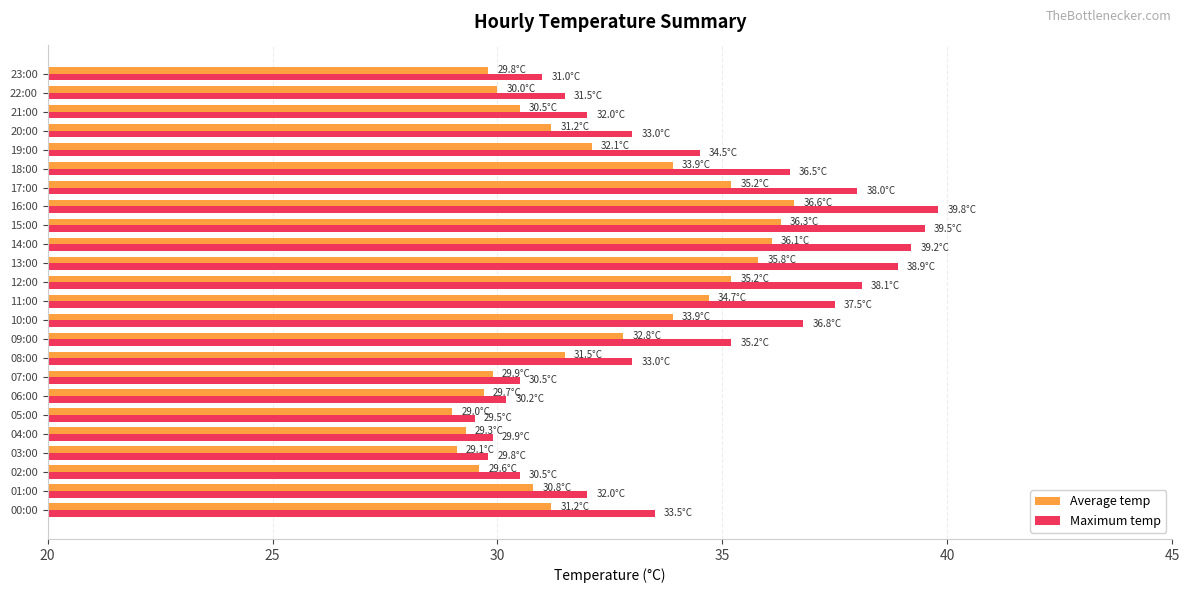

True or false: Maximum temp has a value of 7.5 at 22:00.

False